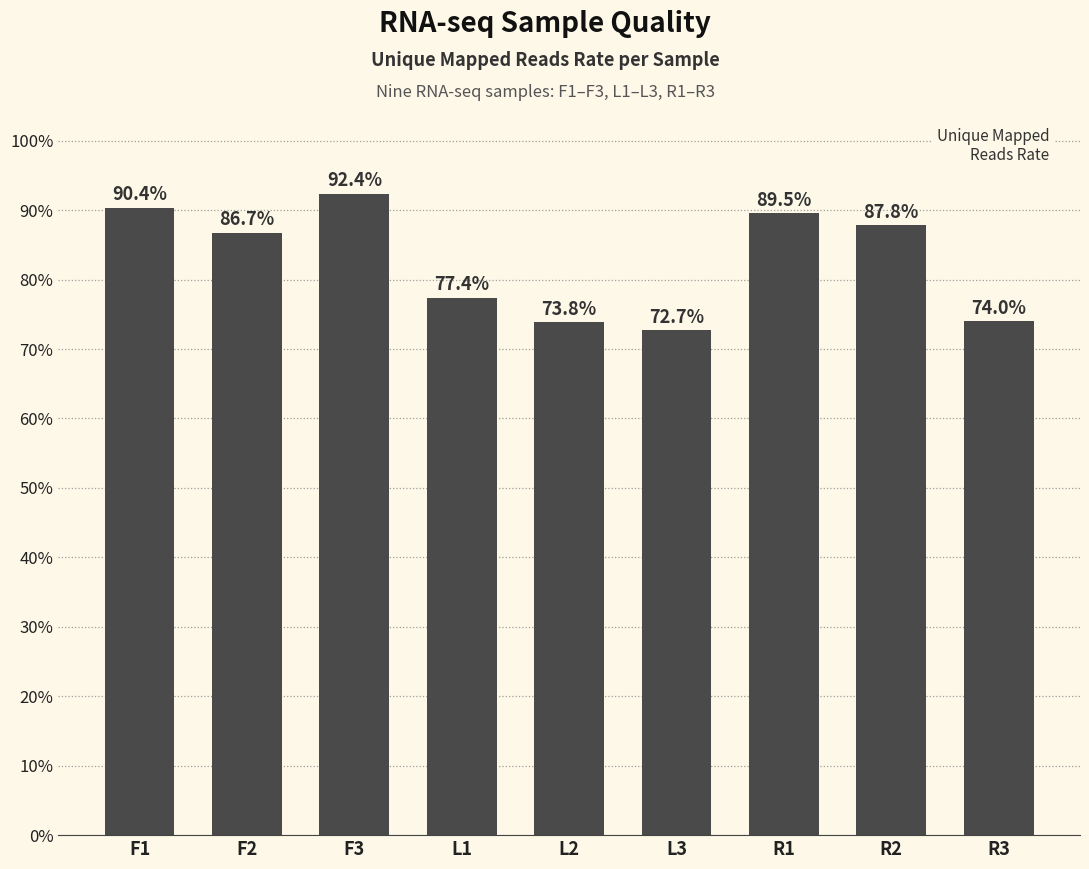

Are the bars horizontal?

No